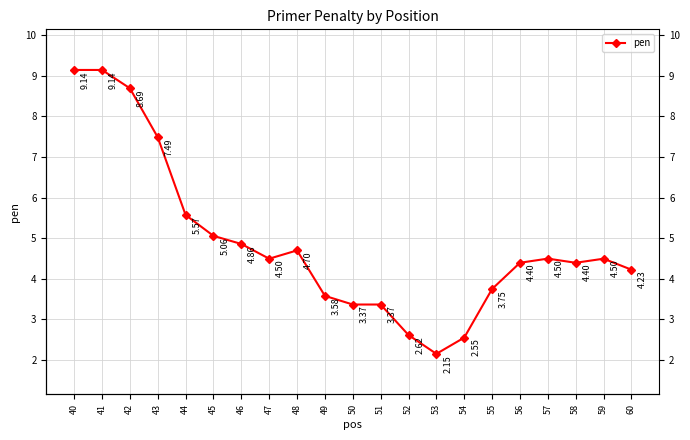

List the labels in order of value, smallest first.

53, 54, 52, 50, 51, 49, 55, 60, 56, 58, 47, 59, 57, 48, 46, 45, 44, 43, 42, 40, 41